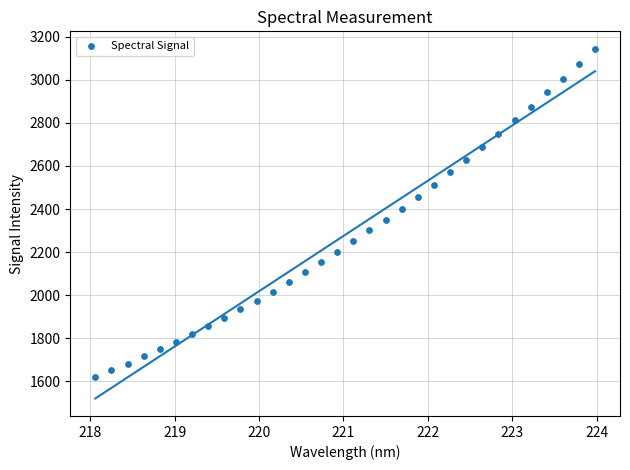

What is the range of Y values (max minus min)?

1523.7